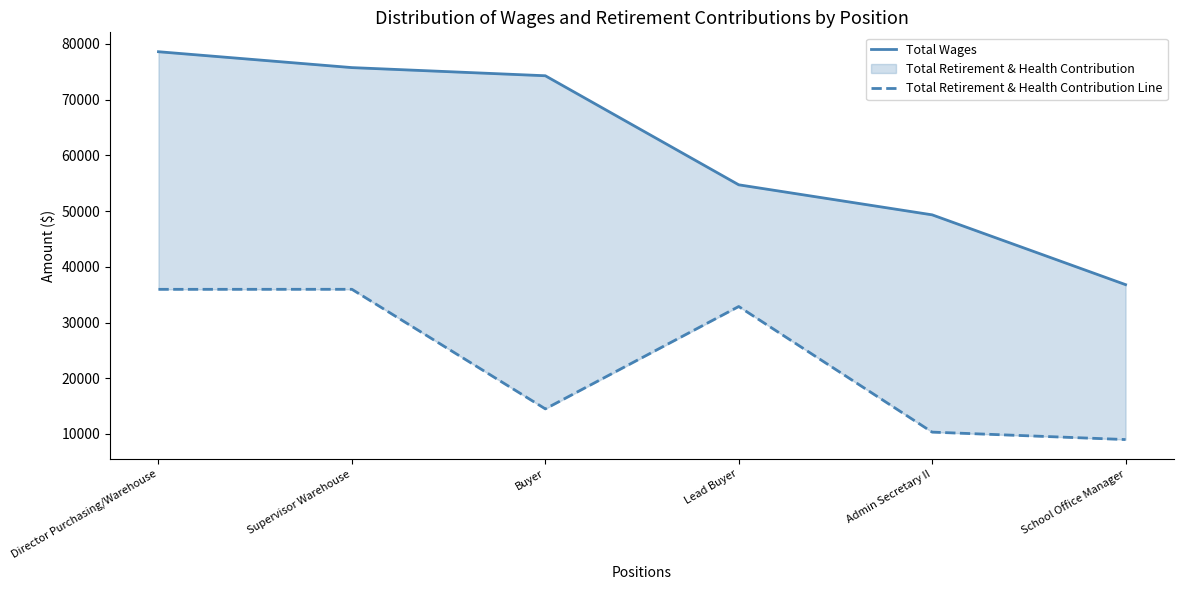

Which series has the widest spread of values?

Total Wages